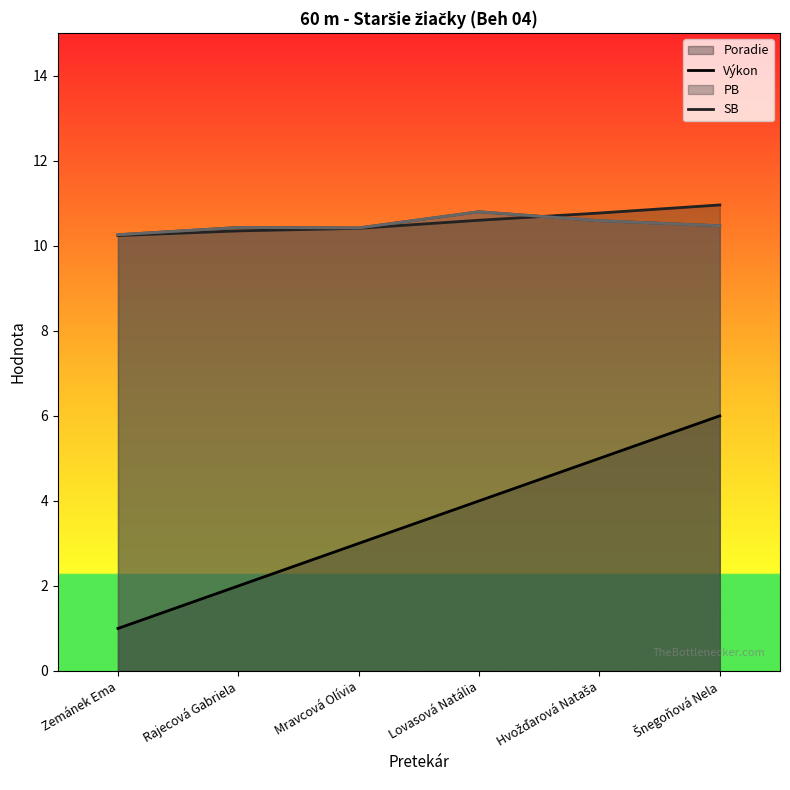

Which has a higher value, Mravcová Olívia or Lovasová Natália?

Lovasová Natália